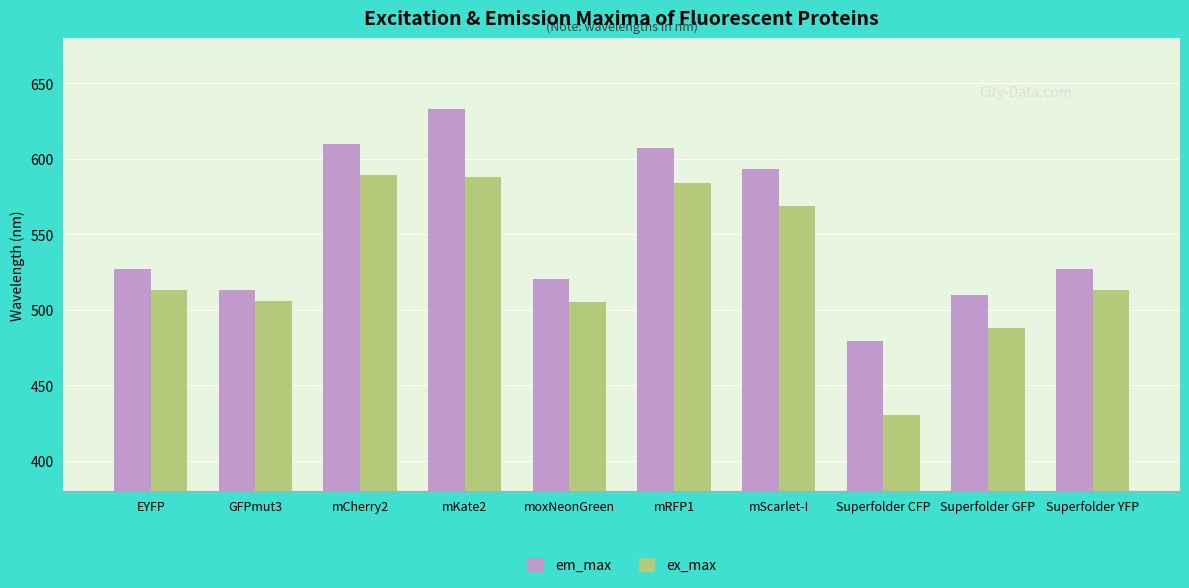

What is the highest value of the em_max series?

633